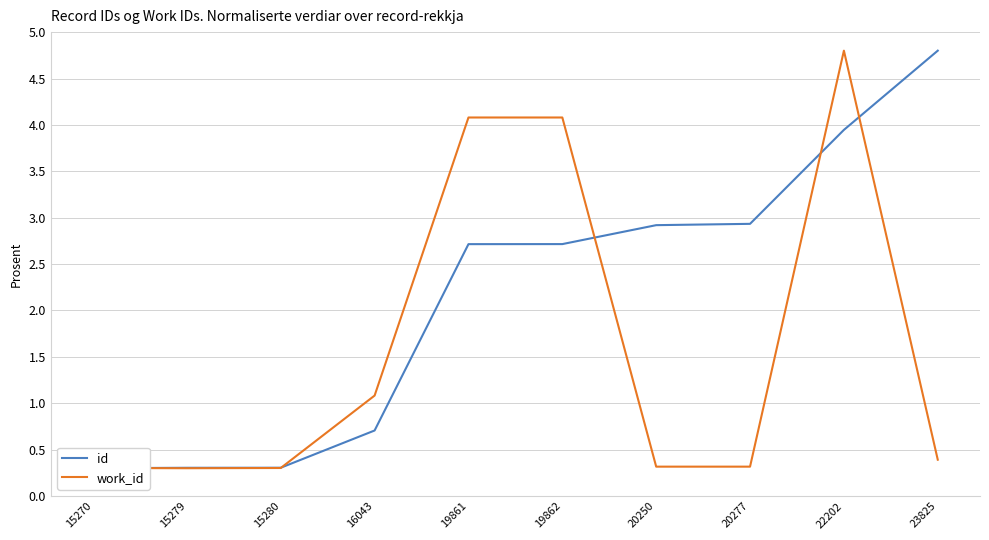

At which label does id reach its minimum?

15270